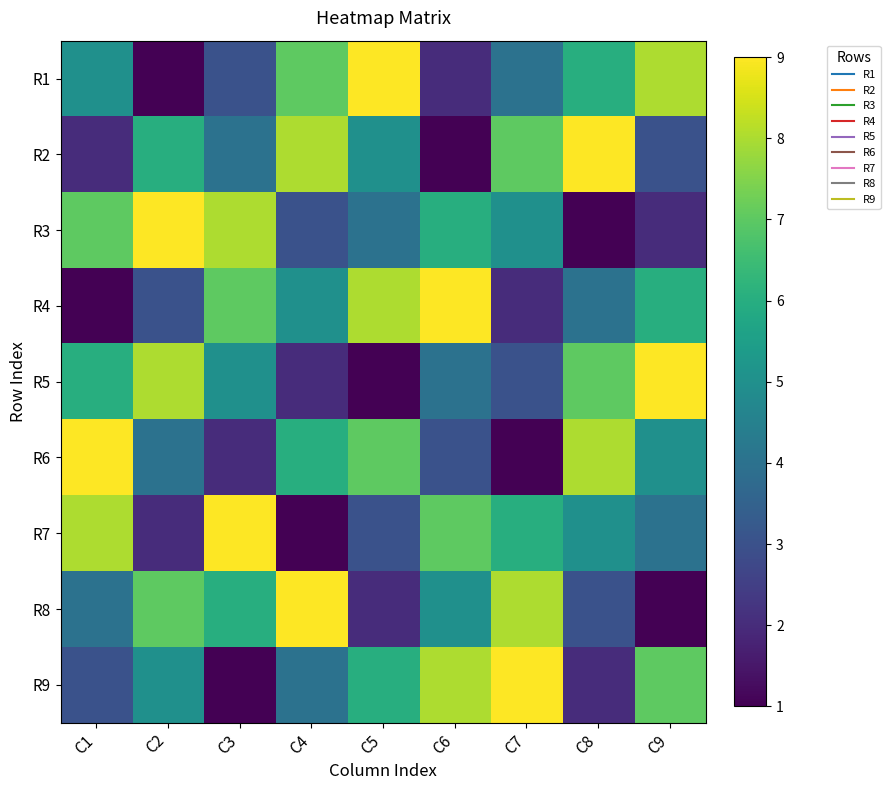

At C6, list the series in order from smallest to largest.

R2, R1, R6, R5, R8, R3, R7, R9, R4